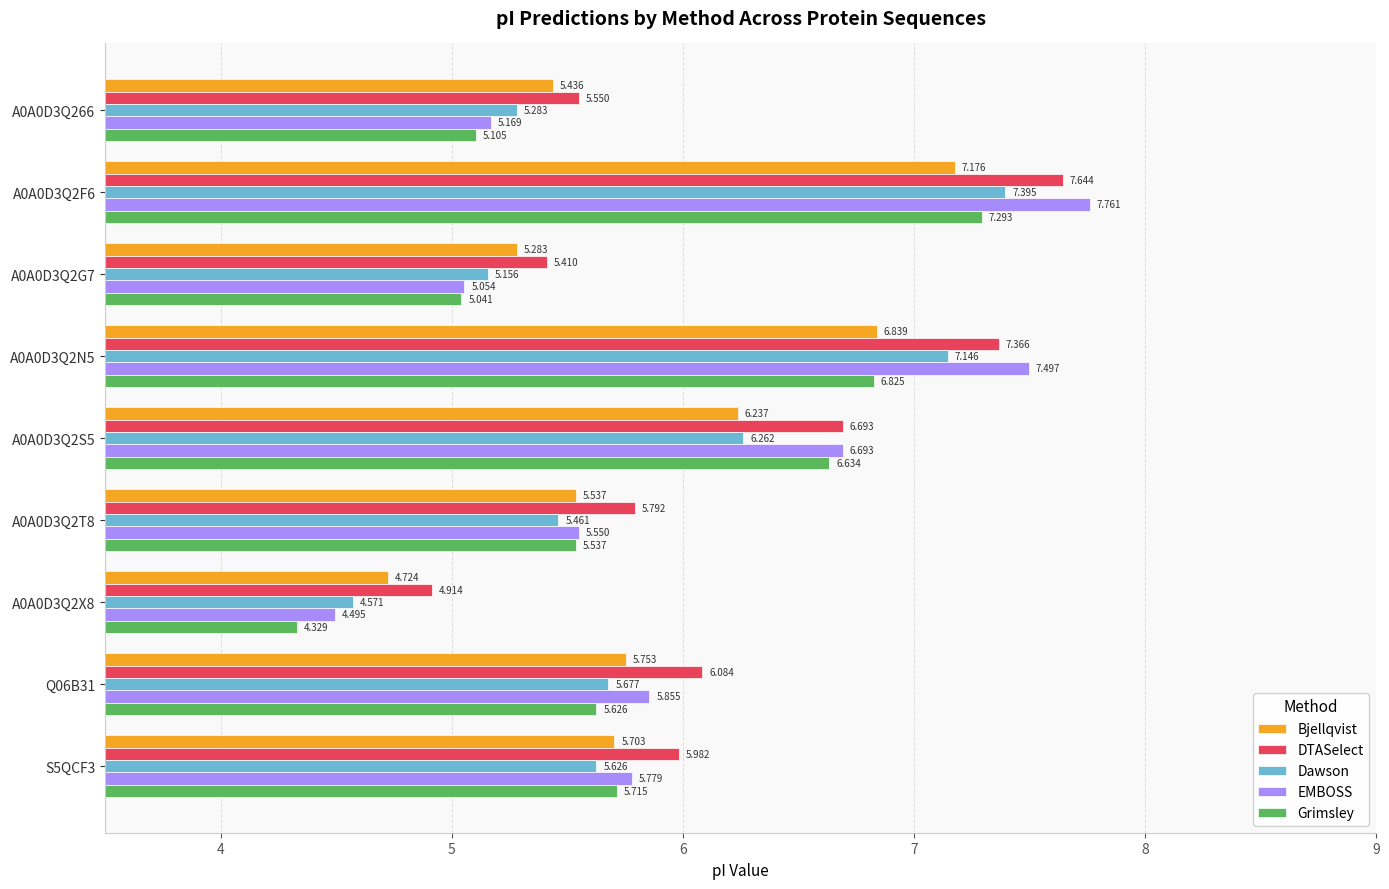

At A0A0D3Q266, list the series in order from smallest to largest.

Grimsley, EMBOSS, Dawson, Bjellqvist, DTASelect